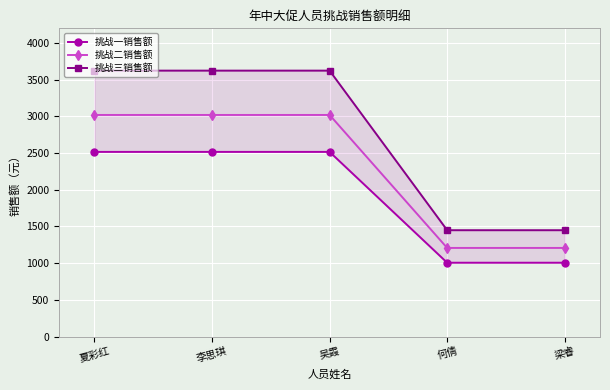

At how many categories does at least one series exceed 1935?

3